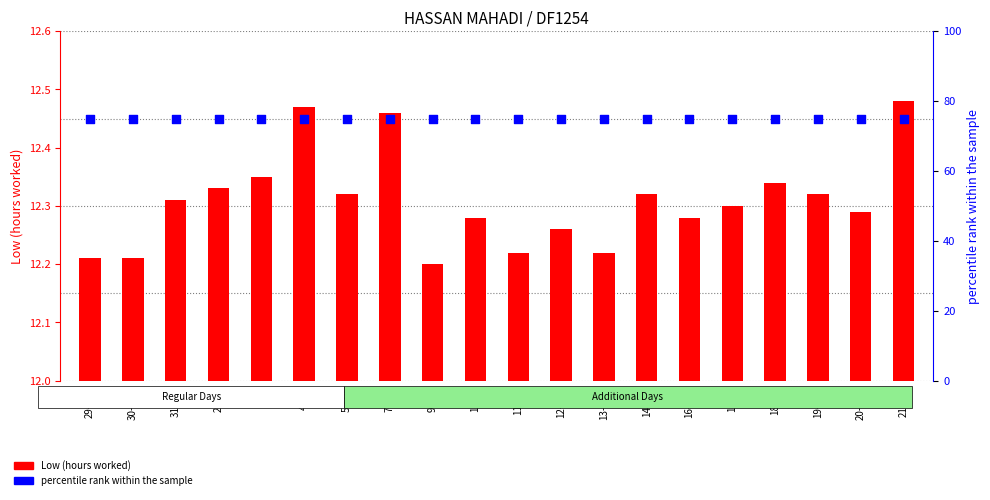

Is the value of percentile rank within the sample at 16-Thu greater than the value of Low (hours worked) at 21-Tue?

Yes